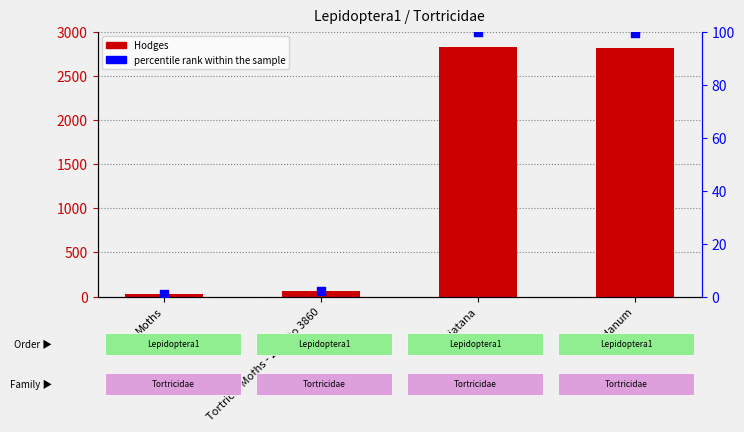

What are all the series names shown in the legend?

Hodges, percentile rank within the sample